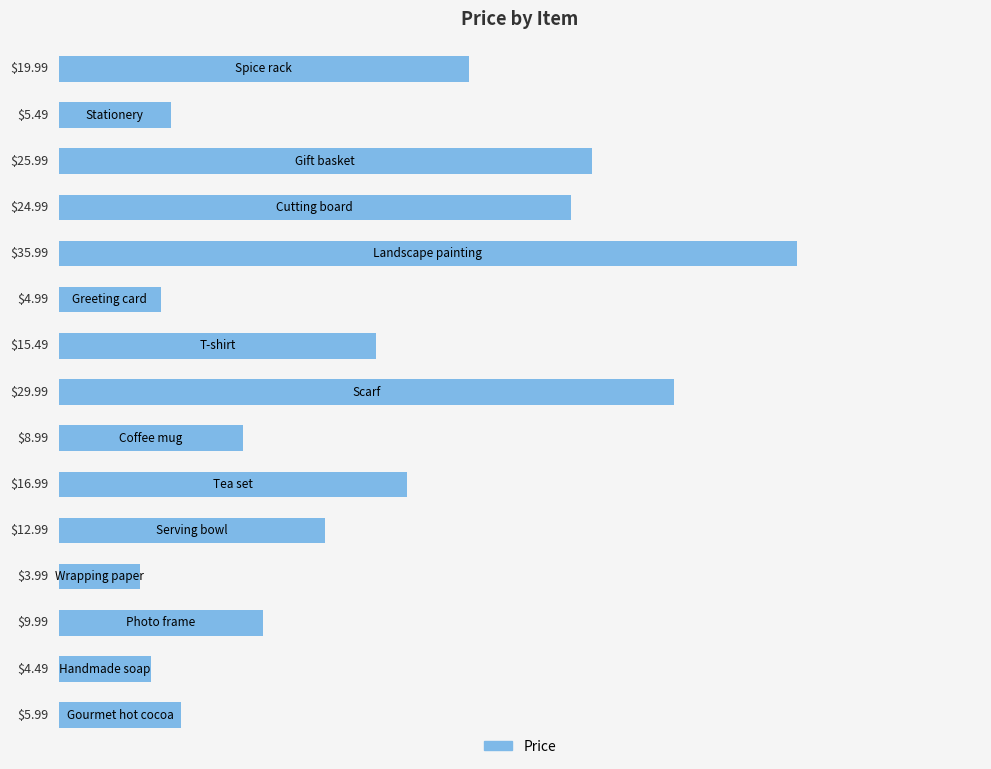

What is the difference between the maximum and minimum values?

32.0